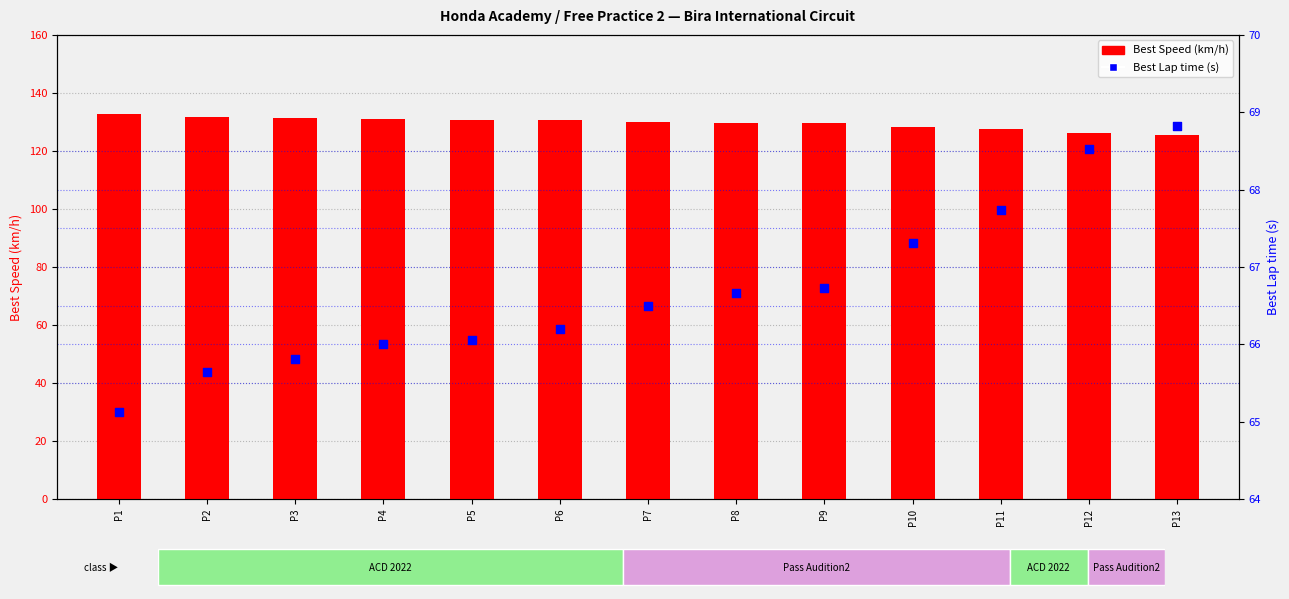

At which category is the sum across all series the highest?

P1